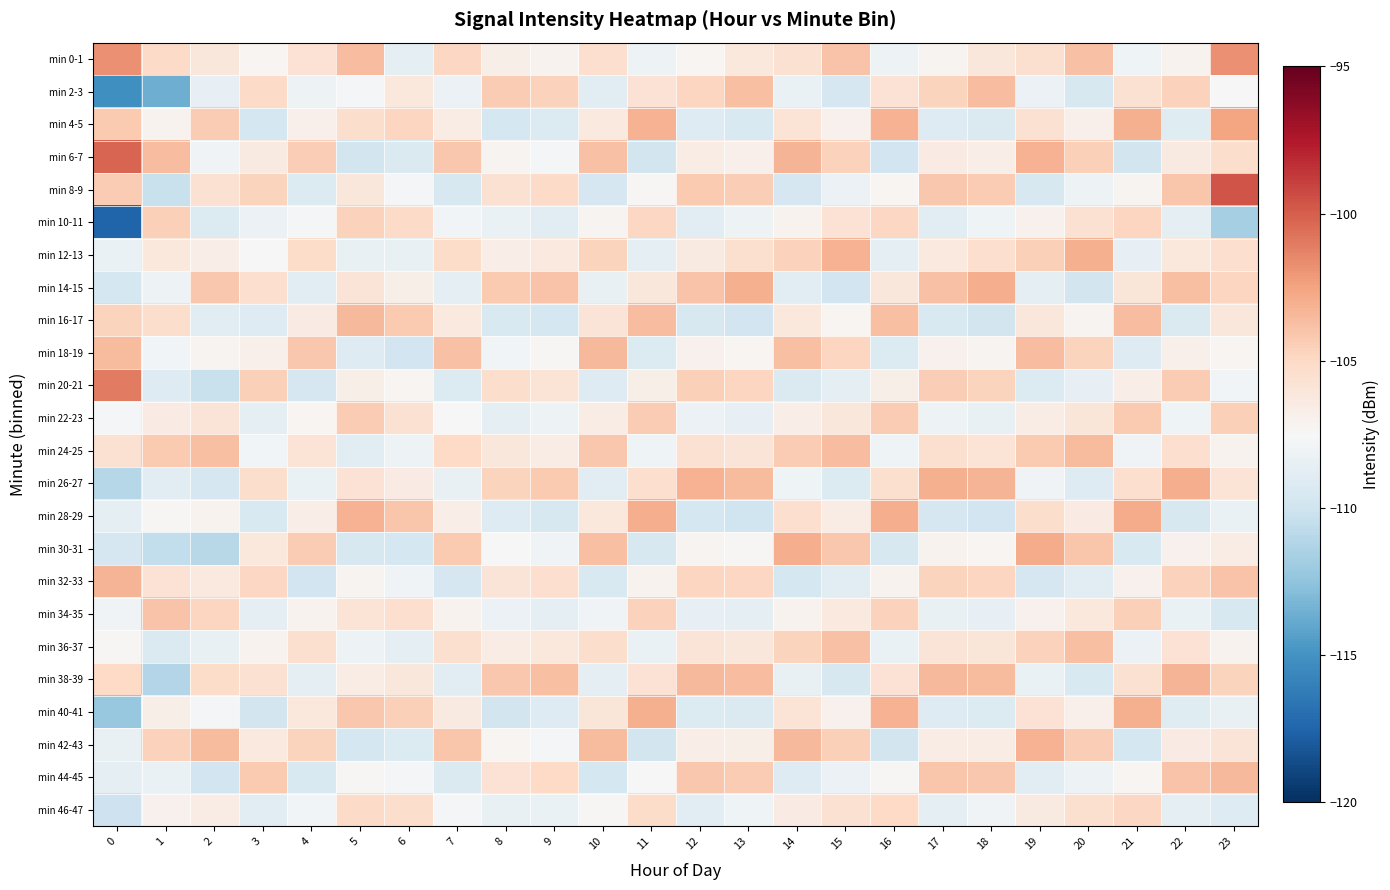

Reading left to right, list all the values displayed in this chart.

min 0-1: 0=-101.8	1=-105.1	2=-106.1	3=-107.3	4=-105.7	5=-103.6	6=-108.7	7=-104.9	8=-106.8	9=-107.1	10=-105.4	11=-108.1	12=-107.3	13=-106.2	14=-105.6	15=-103.9	16=-108.1	17=-107.2	18=-106.1	19=-105.5	20=-103.8	21=-108.0	22=-107.1	23=-101.8
min 2-3: 0=-115.2	1=-113.6	2=-108.5	3=-105.1	4=-108.1	5=-107.7	6=-106.2	7=-108.2	8=-104.3	9=-104.6	10=-108.9	11=-105.7	12=-104.8	13=-103.7	14=-108.3	15=-109.6	16=-105.7	17=-104.7	18=-103.6	19=-108.2	20=-109.5	21=-105.6	22=-104.6	23=-107.5
min 4-5: 0=-104.2	1=-107.1	2=-104.3	3=-109.7	4=-106.9	5=-105.3	6=-104.8	7=-106.6	8=-109.7	9=-109.2	10=-106.3	11=-103.2	12=-109.1	13=-109.4	14=-105.8	15=-107.0	16=-103.2	17=-109.1	18=-109.3	19=-105.6	20=-106.9	21=-103.1	22=-109.0	23=-102.6
min 6-7: 0=-100.2	1=-103.7	2=-107.9	3=-106.4	4=-104.4	5=-109.8	6=-109.3	7=-104.1	8=-107.2	9=-107.7	10=-103.8	11=-109.8	12=-106.6	13=-106.9	14=-103.3	15=-104.6	16=-109.9	17=-106.5	18=-106.7	19=-103.2	20=-104.5	21=-109.8	22=-106.4	23=-105.3
min 8-9: 0=-104.4	1=-110.3	2=-105.6	3=-104.7	4=-109.2	5=-106.1	6=-107.6	7=-109.5	8=-105.6	9=-105.1	10=-109.6	11=-107.4	12=-104.2	13=-104.4	14=-109.6	15=-108.2	16=-107.3	17=-104.1	18=-104.3	19=-109.5	20=-108.1	21=-107.2	22=-104.0	23=-99.6
min 10-11: 0=-117.5	1=-104.5	2=-109.2	3=-108.2	4=-107.6	5=-104.6	6=-105.1	7=-107.8	8=-108.3	9=-108.8	10=-107.2	11=-104.9	12=-108.9	13=-108.1	14=-107.1	15=-105.7	16=-104.9	17=-108.8	18=-108.0	19=-107.0	20=-105.6	21=-104.8	22=-108.7	23=-111.7
min 12-13: 0=-108.3	1=-106.2	2=-106.7	3=-107.5	4=-105.2	5=-108.4	6=-108.4	7=-105.2	8=-106.7	9=-106.3	10=-104.7	11=-108.6	12=-106.4	13=-105.5	14=-104.6	15=-103.2	16=-108.6	17=-106.3	18=-105.4	19=-104.5	20=-103.1	21=-108.5	22=-106.2	23=-105.4
min 14-15: 0=-109.7	1=-108.1	2=-104.1	3=-105.4	4=-108.8	5=-105.9	6=-106.8	7=-108.7	8=-104.2	9=-103.9	10=-108.4	11=-106.1	12=-103.9	13=-103.1	14=-108.8	15=-109.9	16=-106.1	17=-103.8	18=-103.0	19=-108.7	20=-109.8	21=-106.0	22=-103.7	23=-104.8
min 16-17: 0=-104.7	1=-105.3	2=-108.8	3=-109.1	4=-106.5	5=-103.4	6=-104.2	7=-106.3	8=-109.4	9=-109.7	10=-105.9	11=-103.6	12=-109.5	13=-109.9	14=-106.2	15=-107.3	16=-103.7	17=-109.4	18=-109.8	19=-106.1	20=-107.2	21=-103.6	22=-109.3	23=-106.0
min 18-19: 0=-103.5	1=-107.8	2=-107.2	3=-106.9	4=-104.1	5=-109.1	6=-109.9	7=-103.8	8=-107.8	9=-107.4	10=-103.4	11=-109.2	12=-107.0	13=-107.3	14=-103.7	15=-104.8	16=-109.2	17=-107.0	18=-107.2	19=-103.6	20=-104.7	21=-109.1	22=-106.9	23=-107.3
min 20-21: 0=-101.0	1=-109.1	2=-110.3	3=-104.5	4=-109.6	5=-106.8	6=-107.3	7=-109.2	8=-105.3	9=-105.8	10=-109.1	11=-106.8	12=-104.5	13=-104.8	14=-109.3	15=-108.6	16=-106.8	17=-104.4	18=-104.7	19=-109.2	20=-108.5	21=-106.7	22=-104.3	23=-107.8
min 22-23: 0=-107.7	1=-106.5	2=-105.9	3=-108.6	4=-107.3	5=-104.3	6=-105.6	7=-107.5	8=-108.6	9=-108.1	10=-106.6	11=-104.3	12=-108.2	13=-108.5	14=-106.7	15=-106.1	16=-104.3	17=-108.1	18=-108.4	19=-106.6	20=-106.0	21=-104.2	22=-108.0	23=-104.5
min 24-25: 0=-105.6	1=-104.2	2=-103.7	3=-107.8	4=-105.8	5=-108.9	6=-108.1	7=-105.0	8=-106.1	9=-106.6	10=-104.1	11=-108.0	12=-105.6	13=-105.9	14=-104.3	15=-103.6	16=-108.0	17=-105.5	18=-105.8	19=-104.2	20=-103.5	21=-107.9	22=-105.4	23=-107.1
min 26-27: 0=-111.0	1=-108.9	2=-109.6	3=-105.3	4=-108.3	5=-105.7	6=-106.5	7=-108.4	8=-104.7	9=-104.2	10=-108.8	11=-105.4	12=-103.2	13=-103.5	14=-108.0	15=-109.2	16=-105.5	17=-103.1	18=-103.3	19=-107.9	20=-109.1	21=-105.4	22=-103.0	23=-105.8
min 28-29: 0=-108.7	1=-107.4	2=-107.1	3=-109.4	4=-106.7	5=-103.2	6=-104.0	7=-106.7	8=-109.1	9=-109.5	10=-106.2	11=-103.0	12=-109.7	13=-110.0	14=-105.4	15=-106.6	16=-103.0	17=-109.6	18=-109.9	19=-105.3	20=-106.5	21=-102.9	22=-109.5	23=-108.3
min 30-31: 0=-109.6	1=-110.6	2=-111.0	3=-106.2	4=-104.3	5=-109.5	6=-109.7	7=-104.2	8=-107.5	9=-107.9	10=-103.7	11=-109.5	12=-107.2	13=-107.4	14=-103.0	15=-104.1	16=-109.5	17=-107.1	18=-107.3	19=-102.9	20=-104.0	21=-109.4	22=-107.0	23=-106.6
min 32-33: 0=-103.2	1=-105.7	2=-106.3	3=-104.9	4=-109.9	5=-107.2	6=-107.9	7=-109.6	8=-105.9	9=-105.4	10=-109.4	11=-107.1	12=-104.8	13=-104.9	14=-109.7	15=-108.9	16=-107.1	17=-104.7	18=-104.8	19=-109.6	20=-108.8	21=-107.0	22=-104.6	23=-103.9
min 34-35: 0=-108.0	1=-103.9	2=-104.8	3=-108.7	4=-107.1	5=-105.8	6=-105.4	7=-107.1	8=-108.2	9=-108.7	10=-107.9	11=-104.6	12=-108.5	13=-108.6	14=-107.1	15=-106.3	16=-104.6	17=-108.4	18=-108.5	19=-107.0	20=-106.2	21=-104.5	22=-108.3	23=-109.5
min 36-37: 0=-107.3	1=-109.3	2=-108.4	3=-107.1	4=-105.5	5=-108.1	6=-108.6	7=-105.5	8=-106.6	9=-106.2	10=-105.3	11=-108.3	12=-105.9	13=-106.1	14=-104.7	15=-103.8	16=-108.3	17=-105.9	18=-106.0	19=-104.6	20=-103.7	21=-108.2	22=-105.7	23=-107.1
min 38-39: 0=-105.0	1=-111.2	2=-105.2	3=-105.6	4=-108.6	5=-106.6	6=-106.1	7=-108.9	8=-104.1	9=-103.7	10=-108.6	11=-105.7	12=-103.4	13=-103.6	14=-108.4	15=-109.5	16=-105.7	17=-103.4	18=-103.5	19=-108.3	20=-109.4	21=-105.6	22=-103.3	23=-104.7
min 40-41: 0=-112.3	1=-106.8	2=-107.6	3=-109.8	4=-106.2	5=-104.1	6=-104.5	7=-106.4	8=-109.8	9=-109.1	10=-106.0	11=-103.1	12=-109.2	13=-109.3	14=-105.8	15=-107.0	16=-103.2	17=-109.1	18=-109.2	19=-105.7	20=-106.9	21=-103.1	22=-109.0	23=-108.4
min 42-43: 0=-108.4	1=-104.6	2=-103.5	3=-106.3	4=-104.7	5=-109.7	6=-109.2	7=-104.0	8=-107.3	9=-107.6	10=-103.5	11=-109.8	12=-106.7	13=-106.8	14=-103.4	15=-104.5	16=-109.8	17=-106.6	18=-106.6	19=-103.2	20=-104.4	21=-109.7	22=-106.5	23=-105.9
min 44-45: 0=-108.7	1=-108.3	2=-109.9	3=-104.2	4=-109.4	5=-107.4	6=-107.7	7=-109.3	8=-105.7	9=-105.0	10=-109.7	11=-107.5	12=-104.1	13=-104.3	14=-109.1	15=-108.2	16=-107.4	17=-104.0	18=-104.1	19=-108.9	20=-108.1	21=-107.3	22=-103.9	23=-103.4
min 46-47: 0=-110.1	1=-107.0	2=-106.6	3=-108.9	4=-107.8	5=-105.1	6=-105.3	7=-107.7	8=-108.4	9=-108.3	10=-107.4	11=-105.2	12=-108.8	13=-108.0	14=-106.5	15=-105.6	16=-105.0	17=-108.7	18=-107.9	19=-106.4	20=-105.5	21=-104.9	22=-108.6	23=-109.1